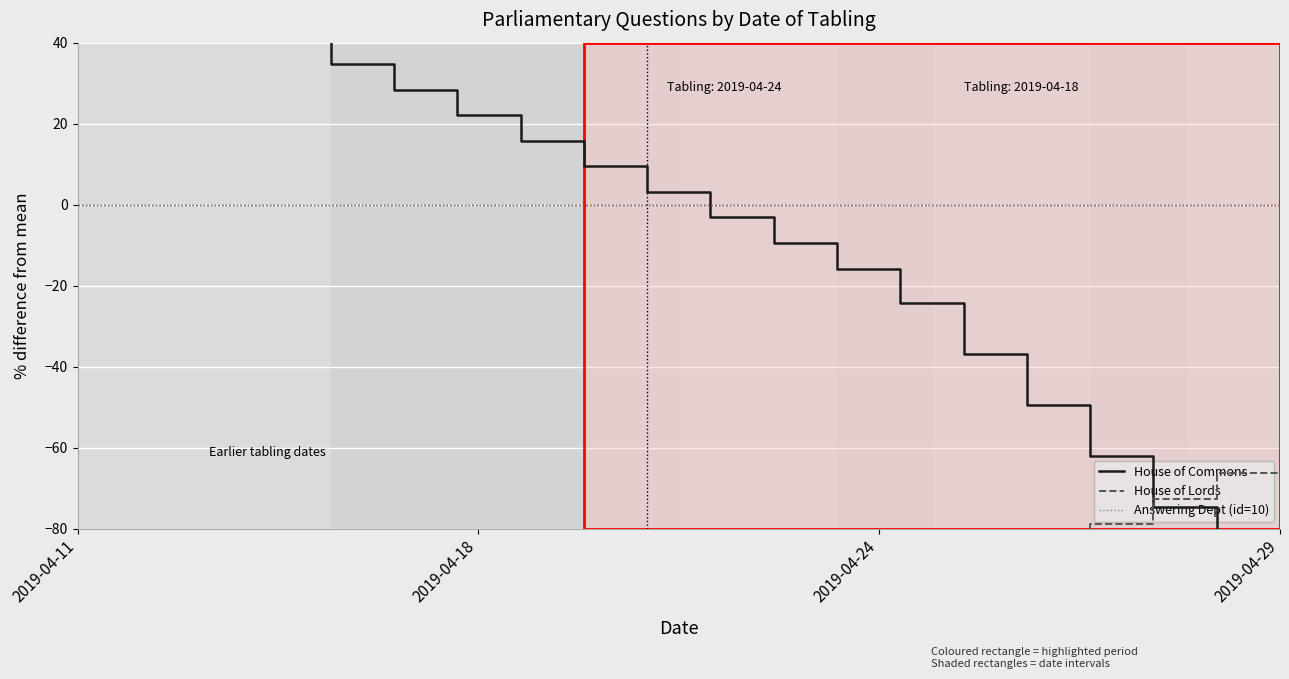

Count the number of data series in this chart.

3